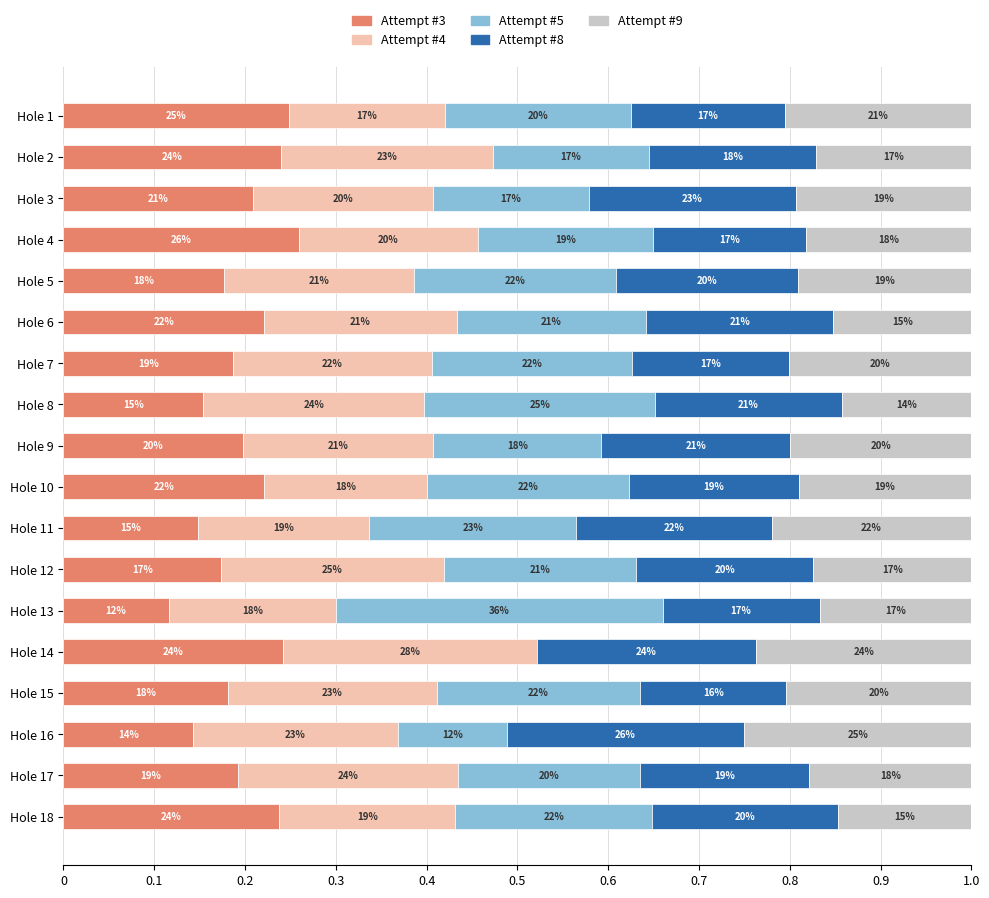

What are all the series names shown in the legend?

Attempt #3, Attempt #4, Attempt #5, Attempt #8, Attempt #9